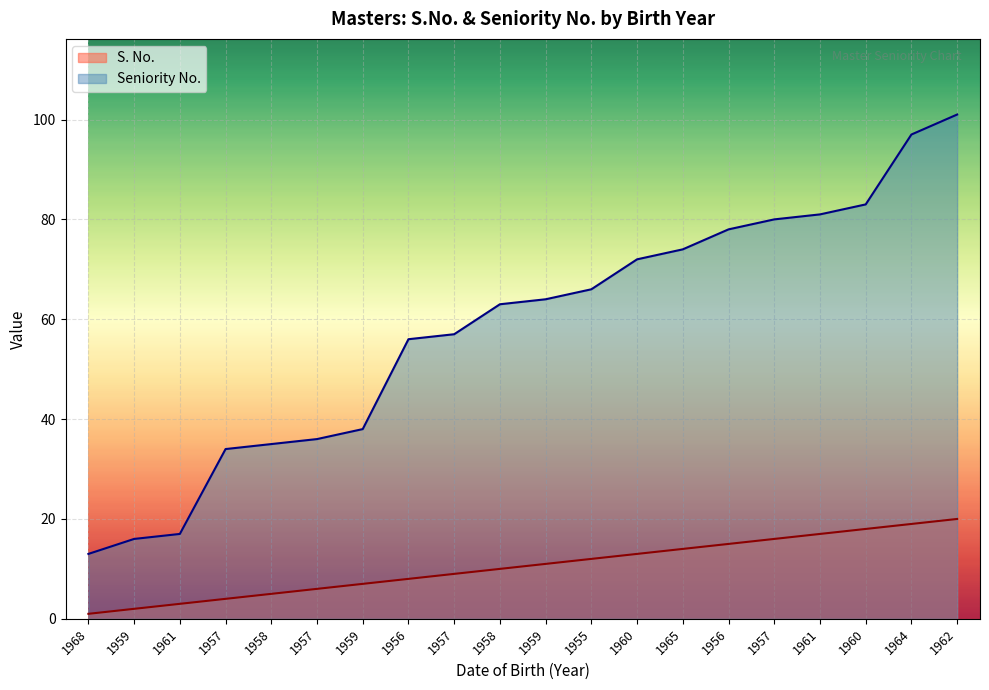

Which has a higher value, 1959 or 1957?

1959